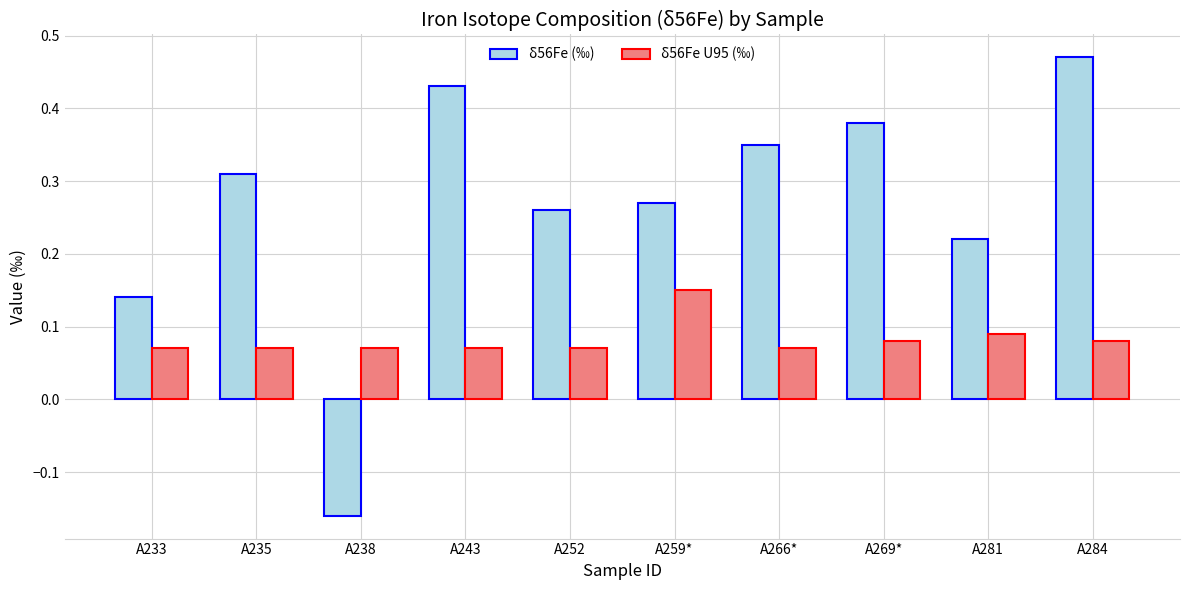

At which label does δ56Fe U95 (‰) reach its peak?

A259*